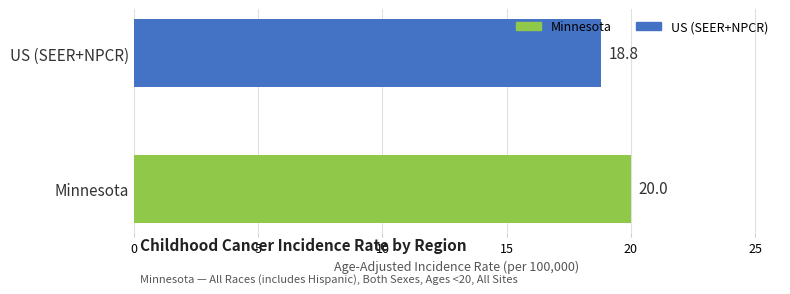

What is the difference between the maximum and minimum values?

1.2